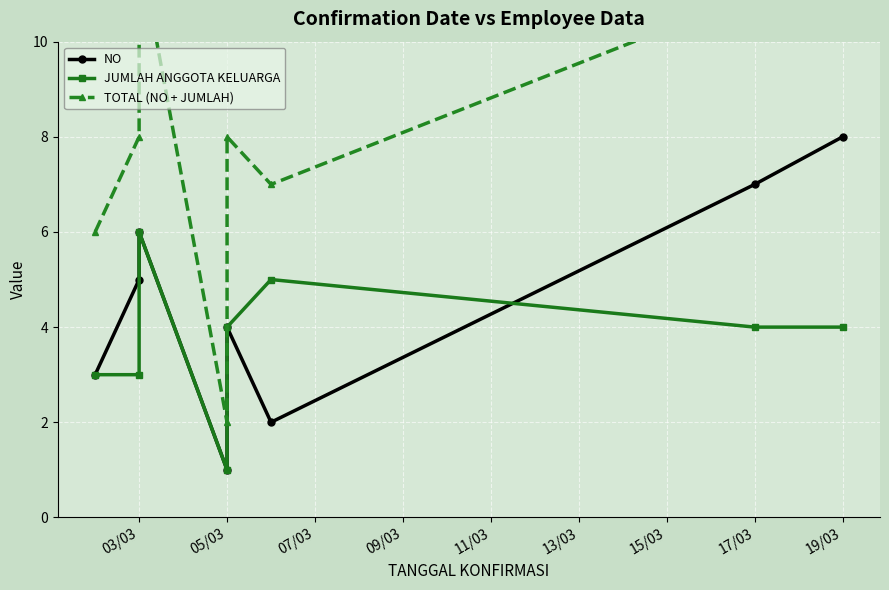

How many data points in TOTAL (NO + JUMLAH) are less than 8?

3